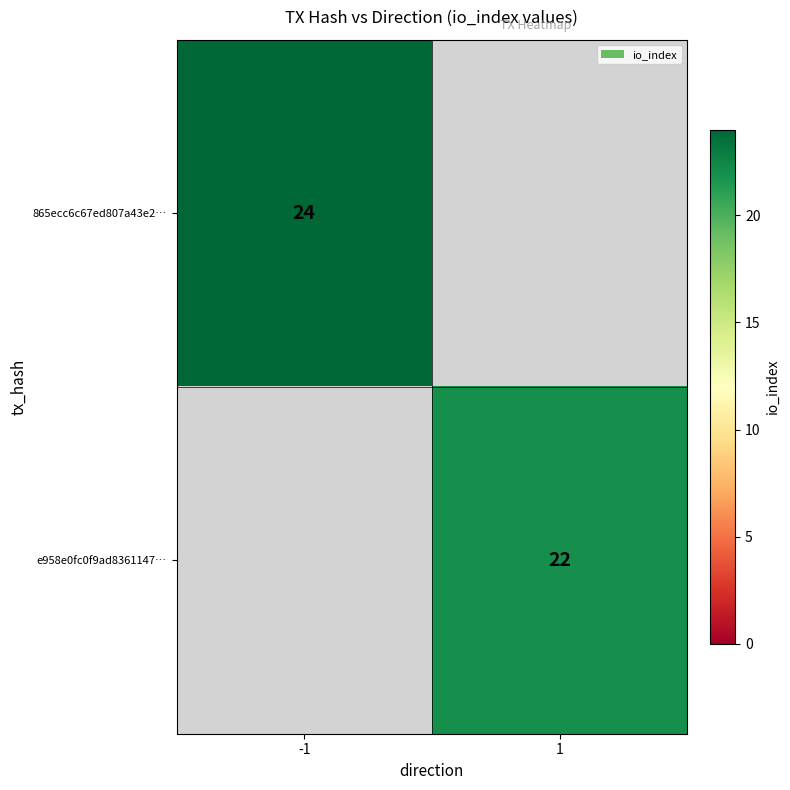

Is the value of 865ecc6c67ed807a43e2… at -1 greater than the value of e958e0fc0f9ad8361147… at 1?

Yes